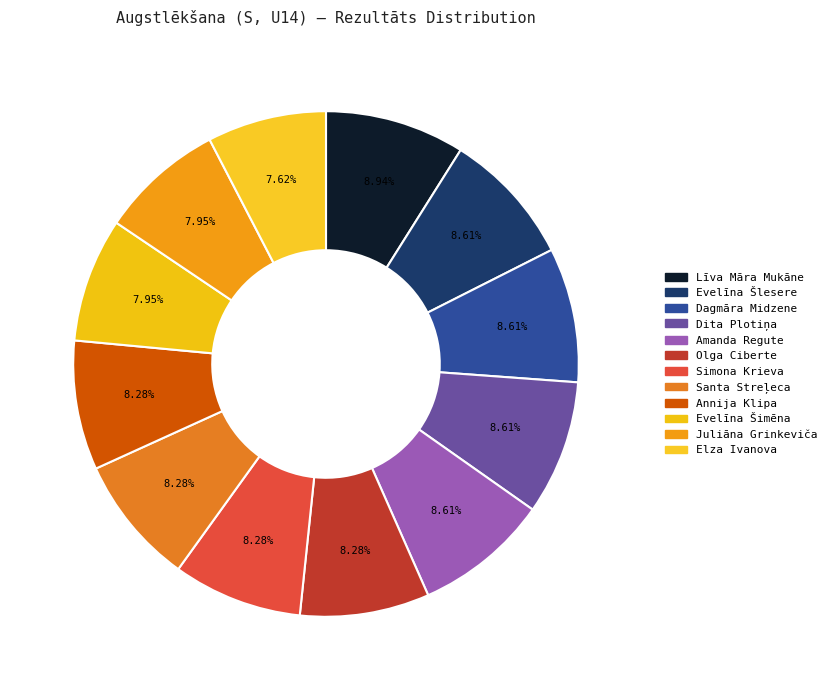

What percentage is NOT represented by Līva Māra Mukāne?

91.1%